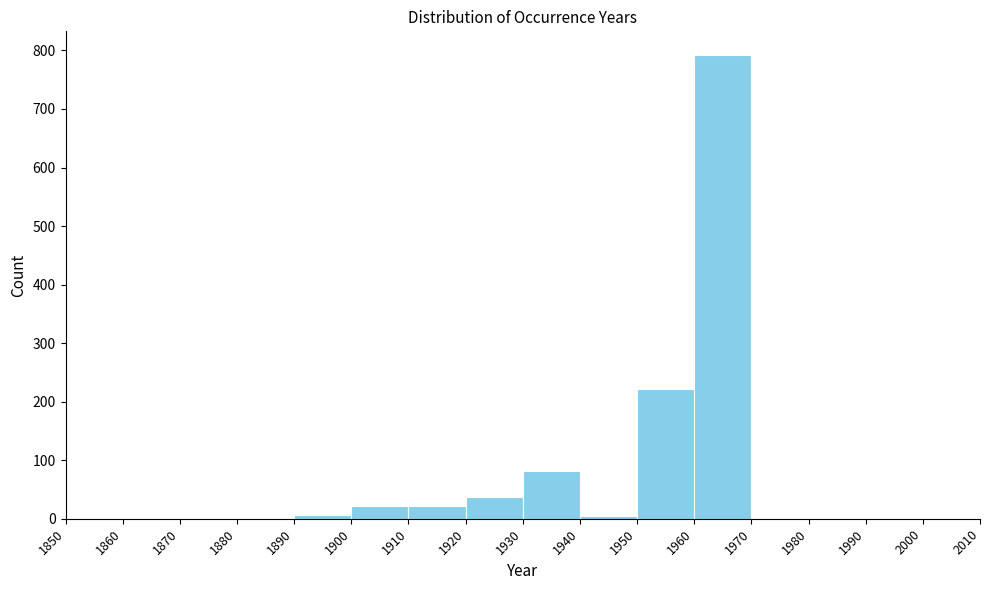

Which range on the x-axis has the tallest bar?

1960 to 1970